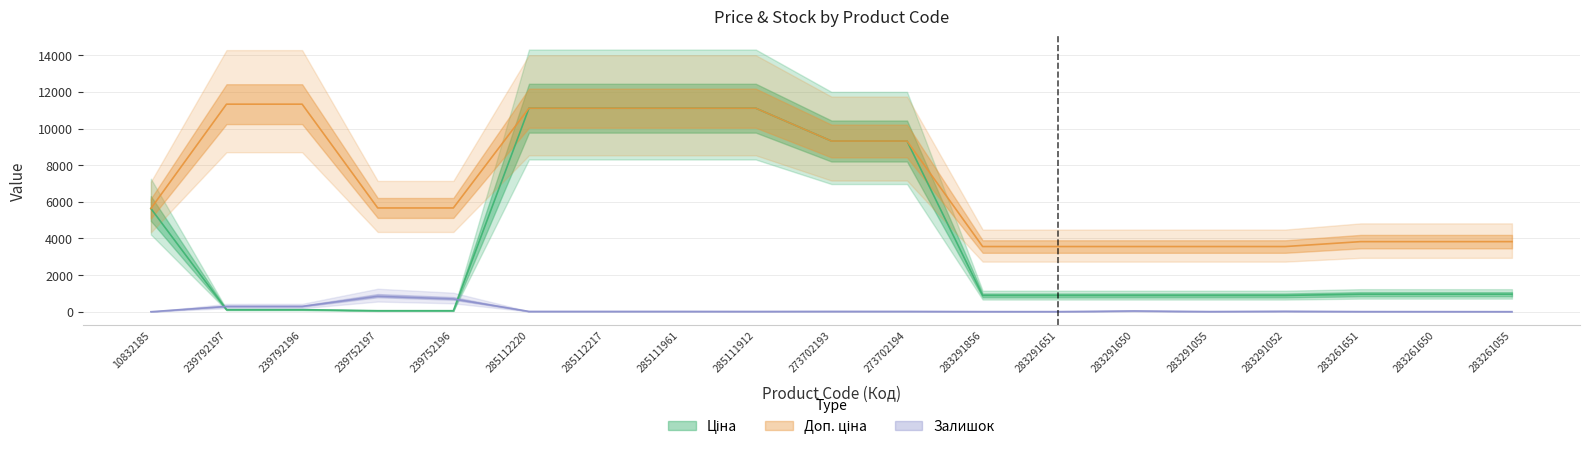

How many lines are shown in the chart?

3